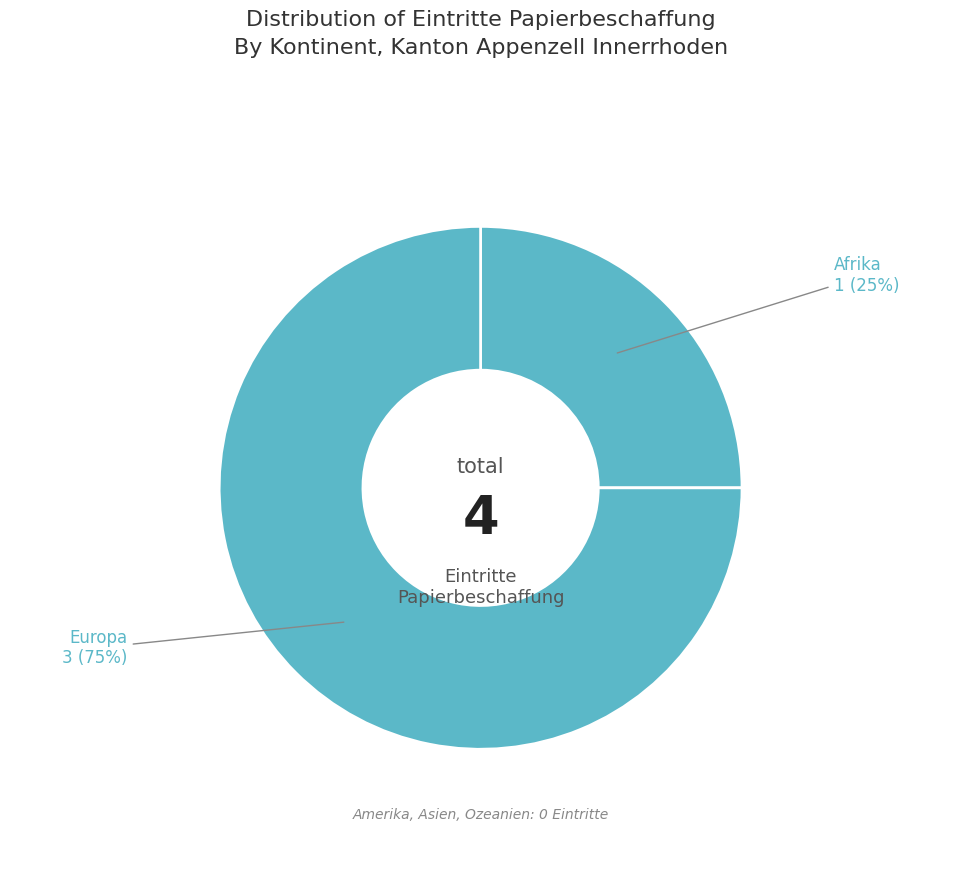

Is it true that Europa is 75% of the pie?

True